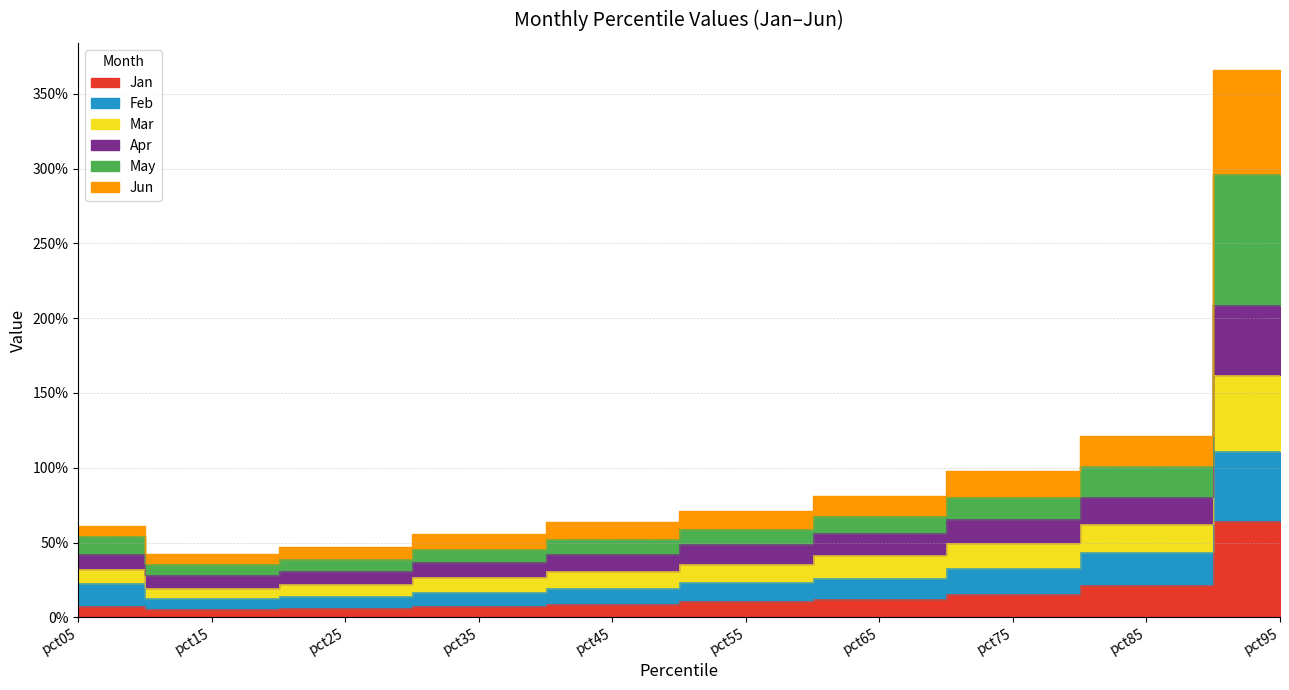

True or false: Feb and Apr cross at least once.

False